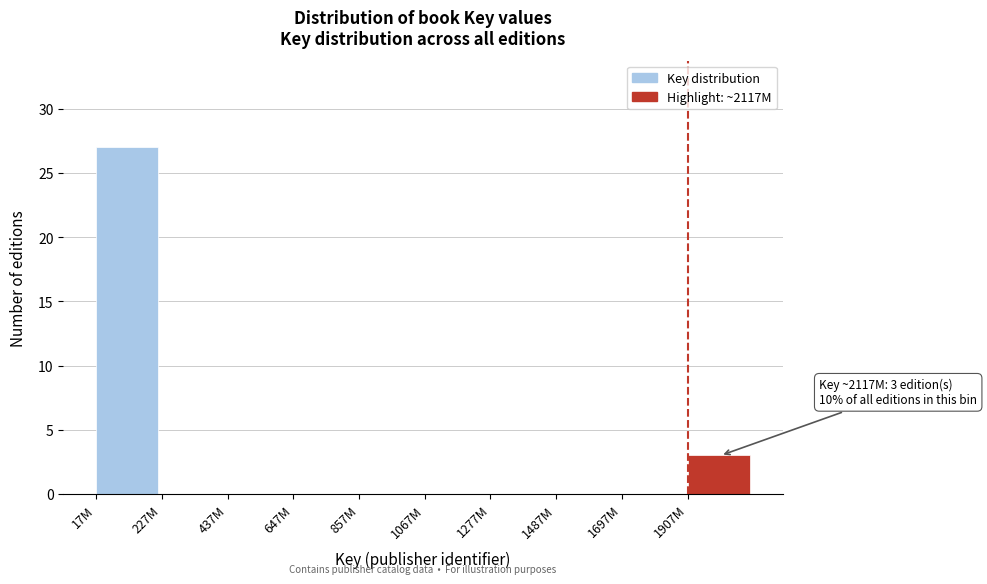

Reading left to right, extract all data points from this chart.

17M=27	227M=0	437M=0	647M=0	857M=0	1067M=0	1277M=0	1487M=0	1697M=0	1907M=3